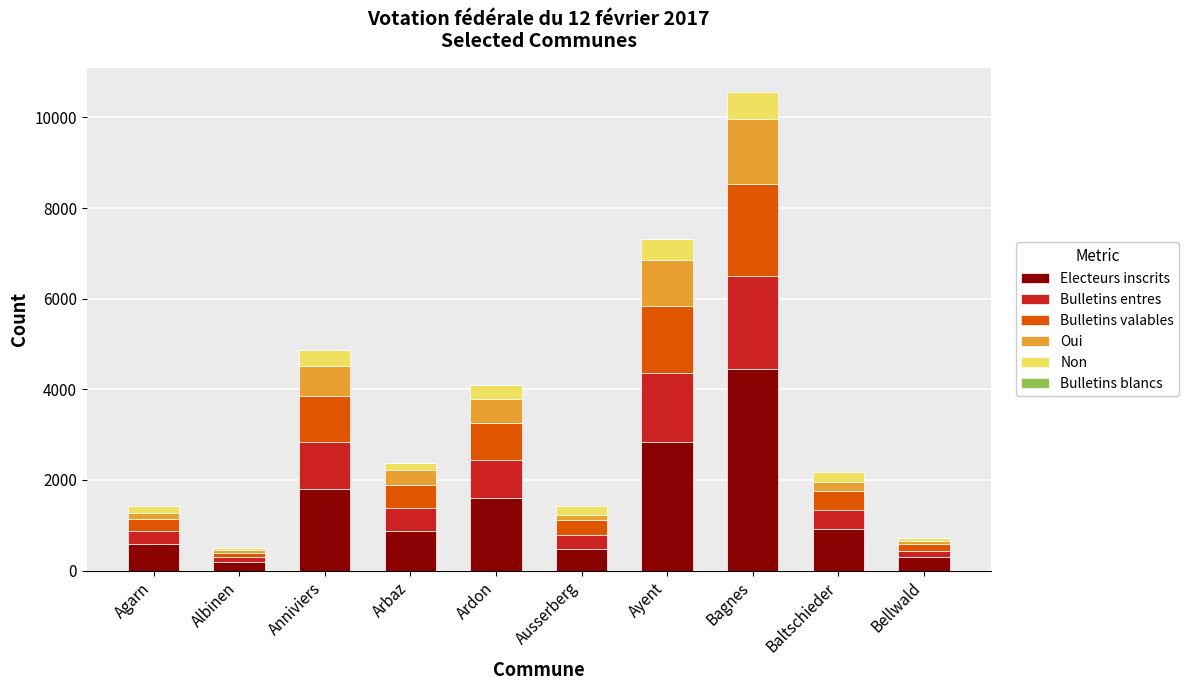

At which category is the sum across all series the highest?

Bagnes